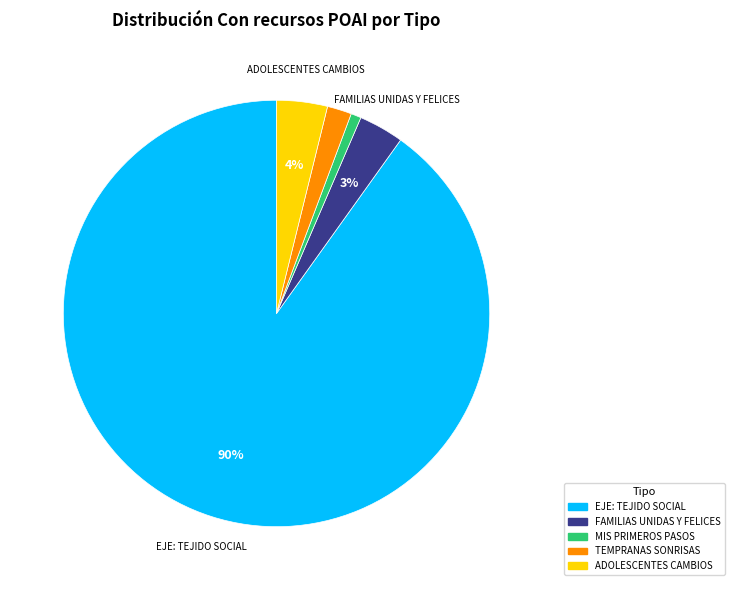

To the nearest percent, what is the average slice percentage?

20%